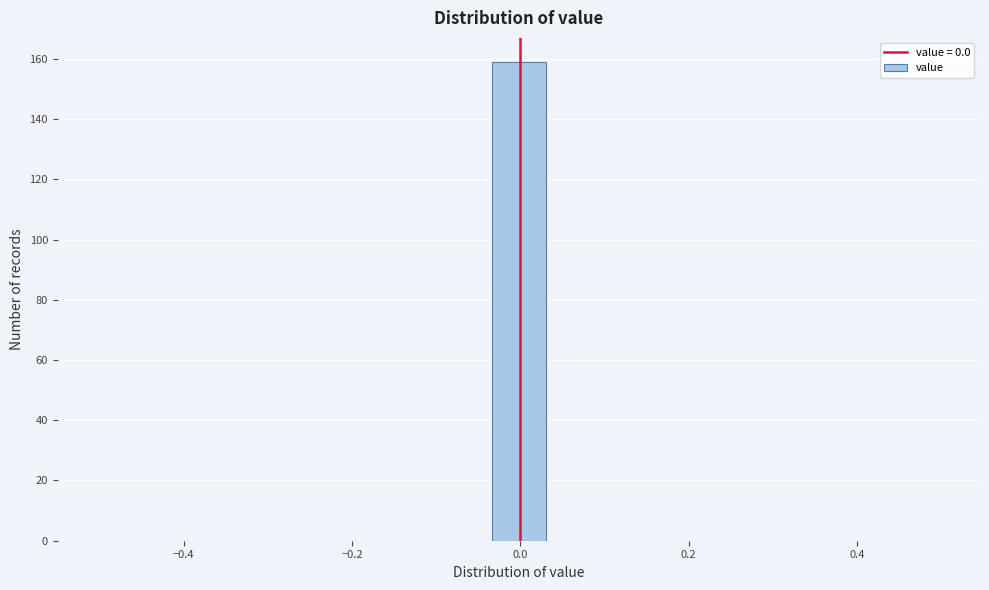

Around what value on the x-axis is the tallest bar? Give the approximate position of its centre, as read against the axis.

0.00